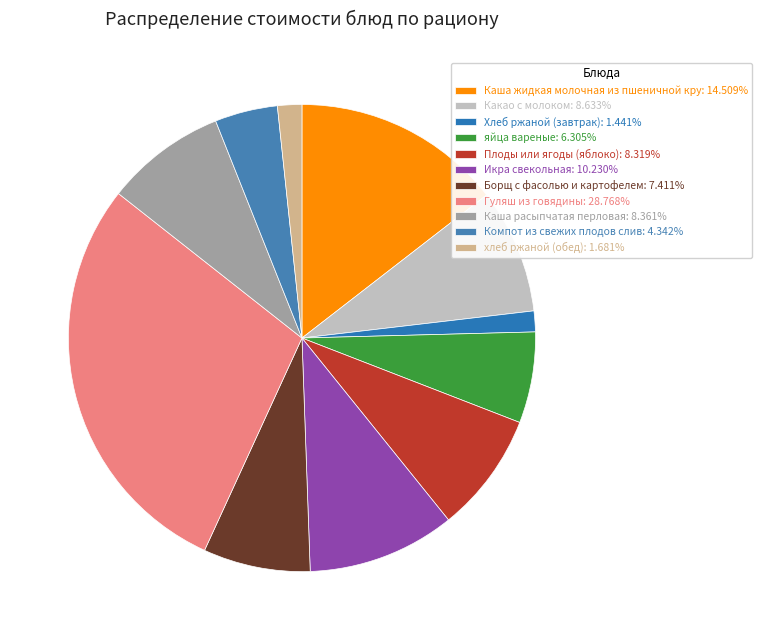

How many segments does this pie chart have?

11